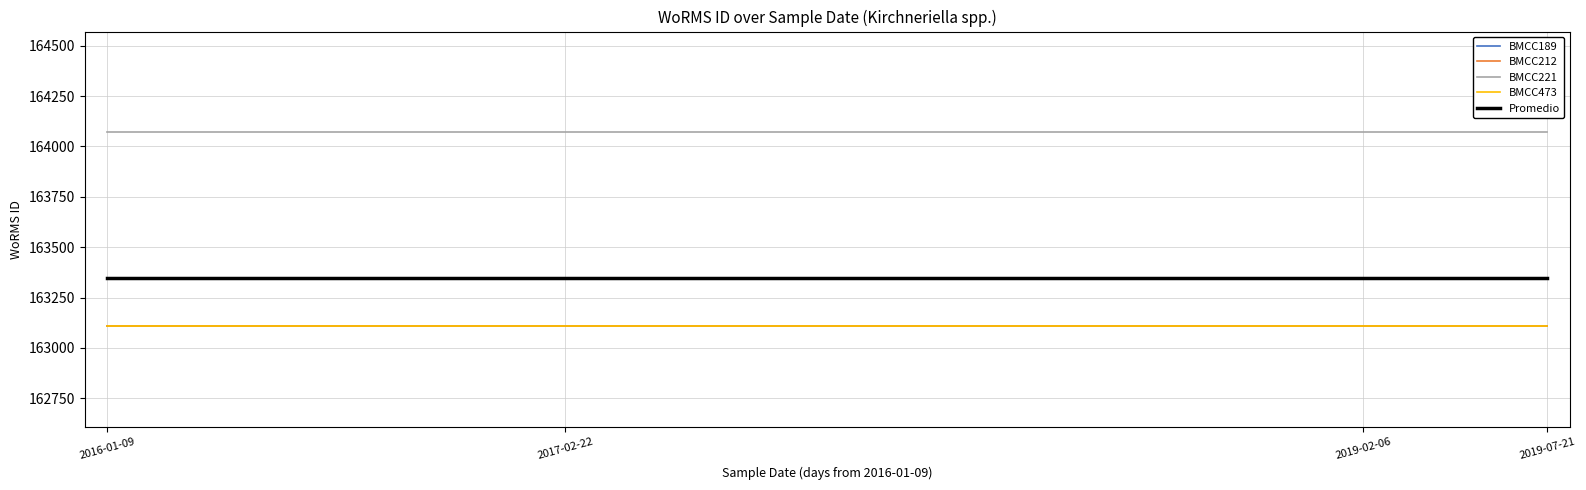

Reading left to right, list all the values displayed in this chart.

BMCC189: 163108.0	163108.0	163108.0	163108.0
BMCC212: 163108.0	163108.0	163108.0	163108.0
BMCC221: 164070.0	164070.0	164070.0	164070.0
BMCC473: 163108.0	163108.0	163108.0	163108.0
Promedio: 163348.5	163348.5	163348.5	163348.5